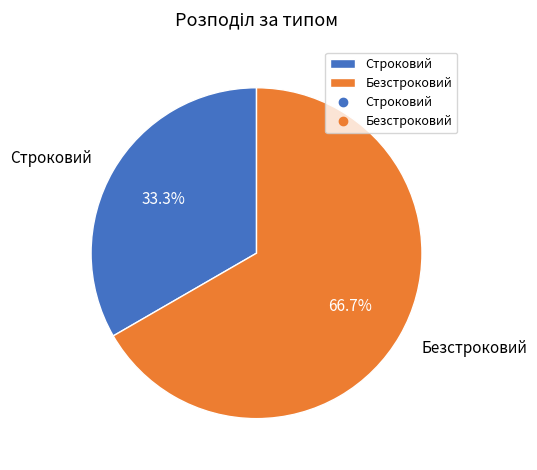

Which slice is the smallest?

Строковий